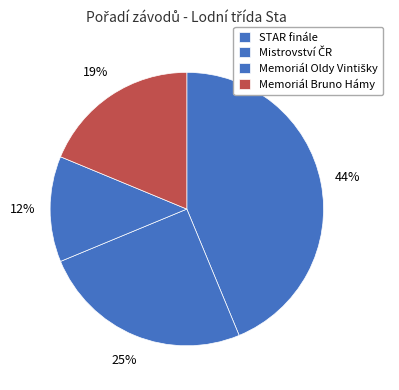

Between Memoriál Bruno Hámy and STAR finále, which is larger?

STAR finále